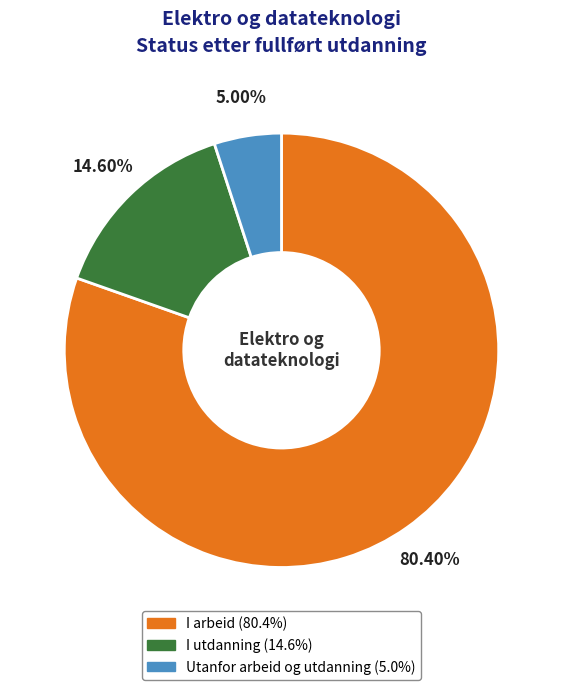

What is the ratio of the value at I utdanning to the value at Utanfor arbeid og utdanning?

2.9